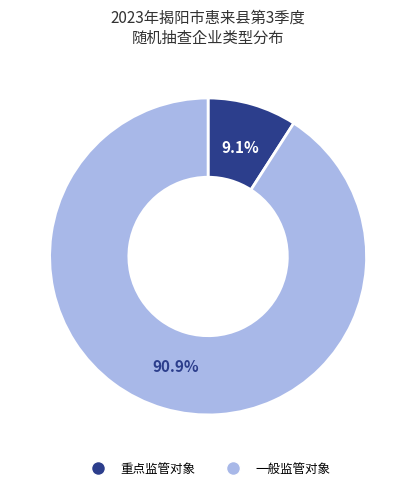

How many slices are in this pie chart?

2